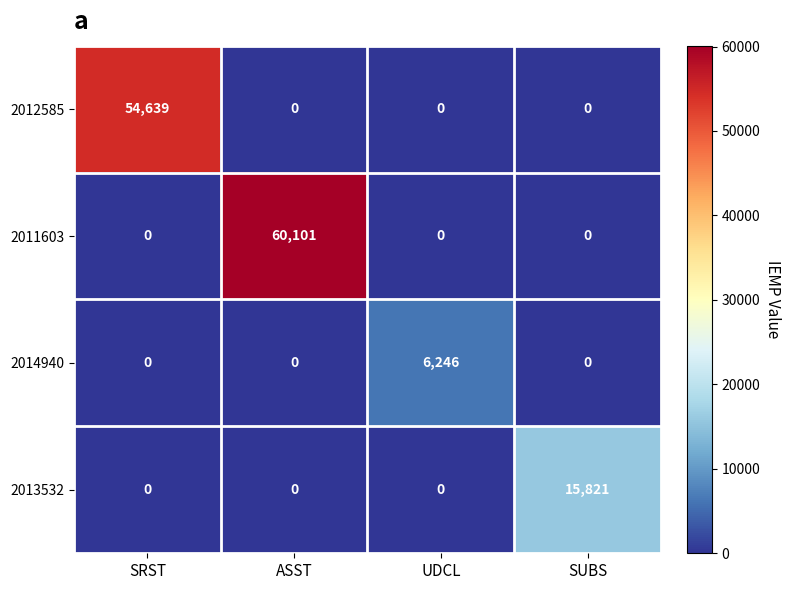

The 2011603 series shows 20708 at UDCL. True or false?

False